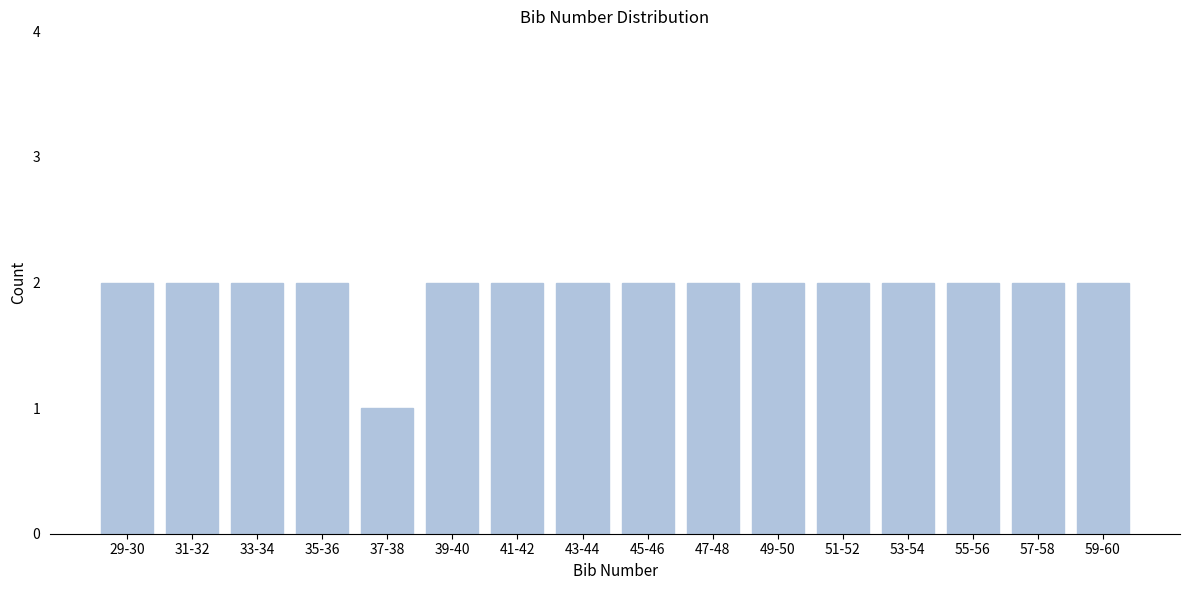

Reading right to left, list all the values displayed in this chart.

2	2	2	2	2	2	2	2	2	2	2	1	2	2	2	2